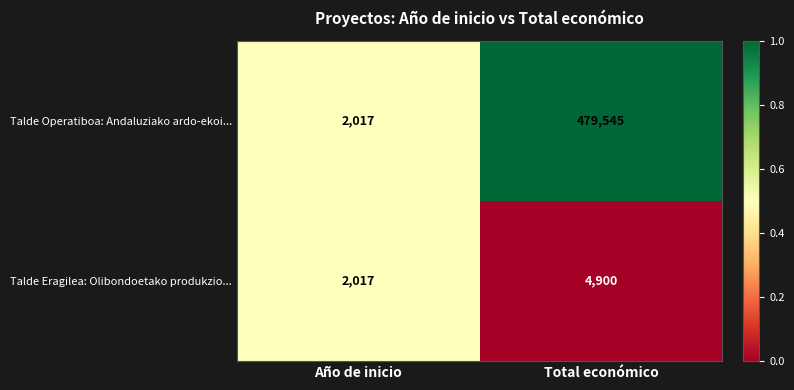

List the series in order of their overall mean, lowest first.

Talde Eragilea: Olibondoetako produkzio..., Talde Operatiboa: Andaluziako ardo-ekoi...